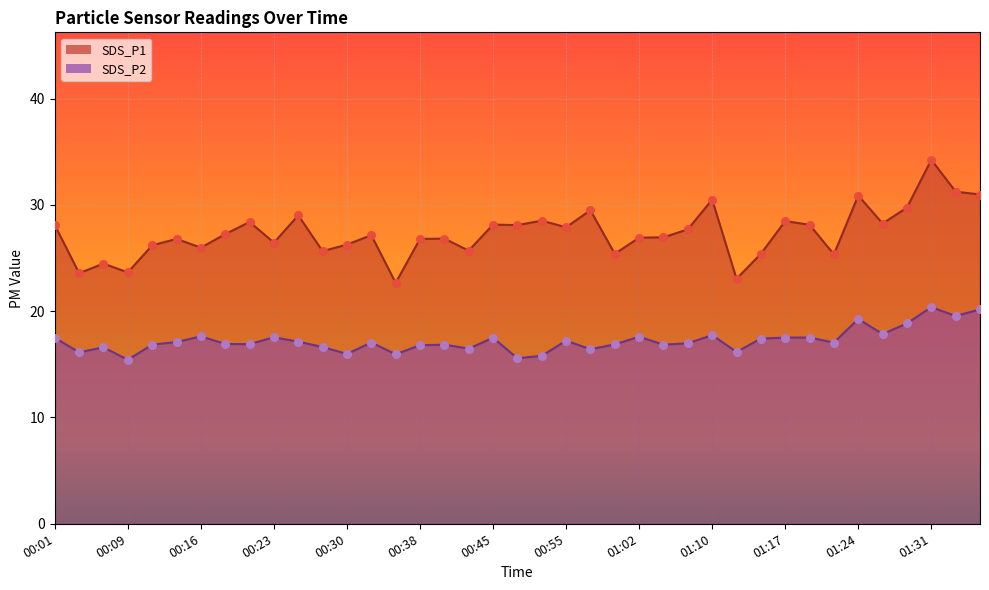

Which series has the largest Y range (max minus min)?

SDS_P1